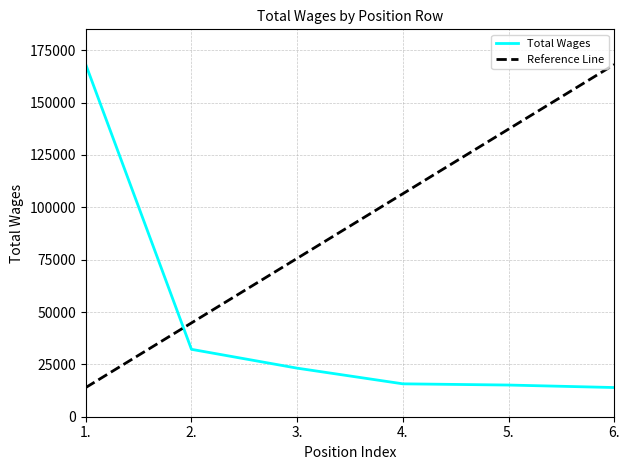

What value does the Reference Line series have at 4., to the nearest 100?

106500